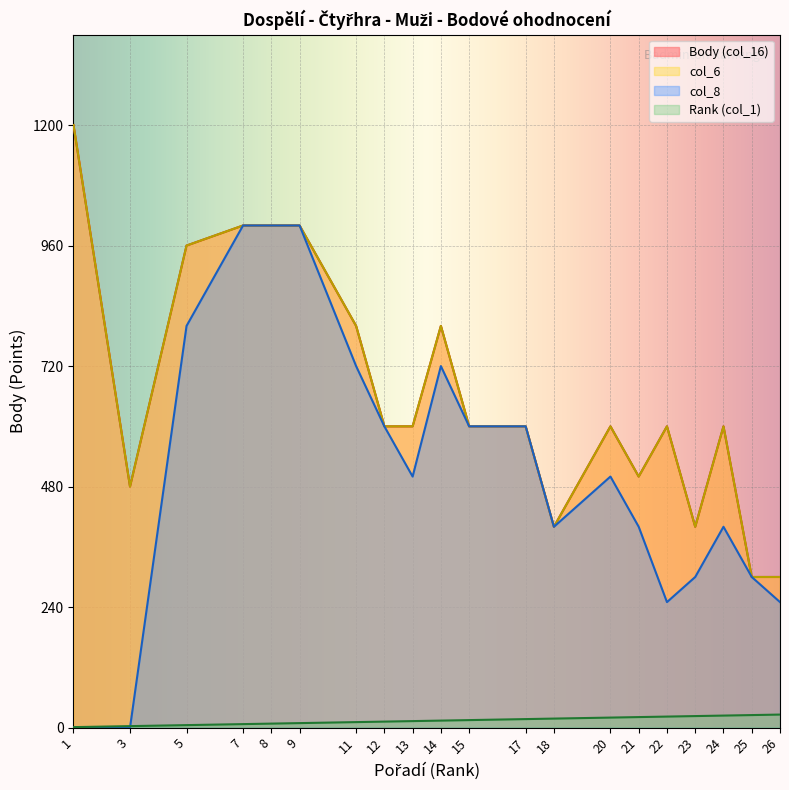

What is the difference between the Body values at 3 and 22?

120